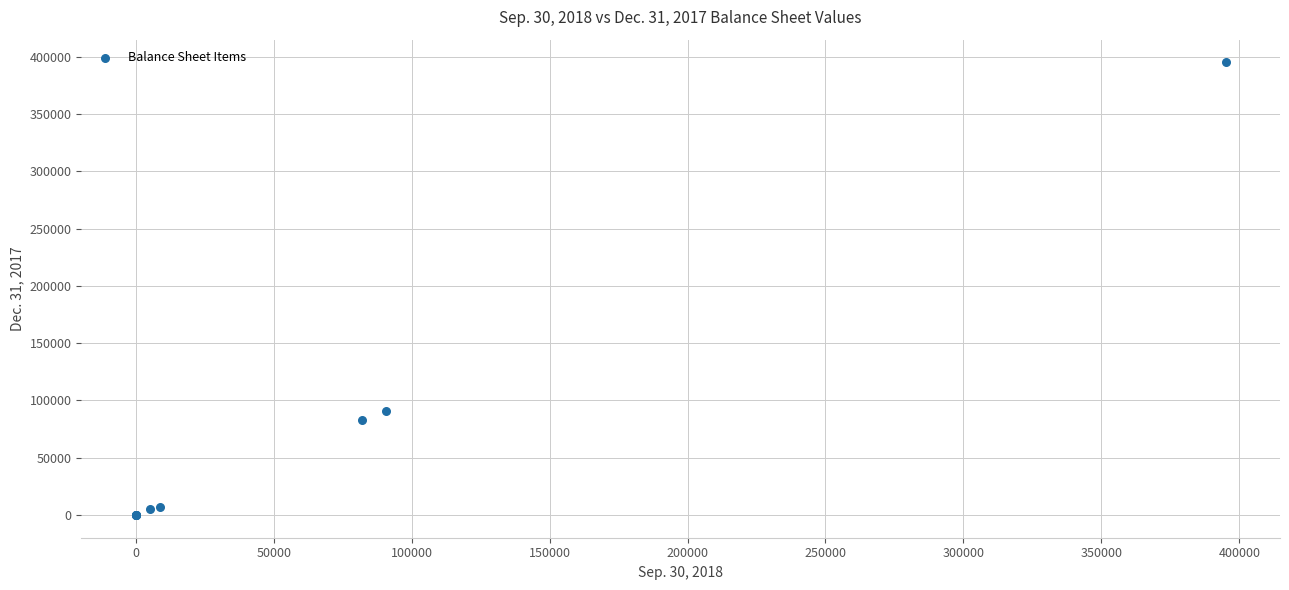

What Y value in the scatter plot is closest to 197500?

90689.0